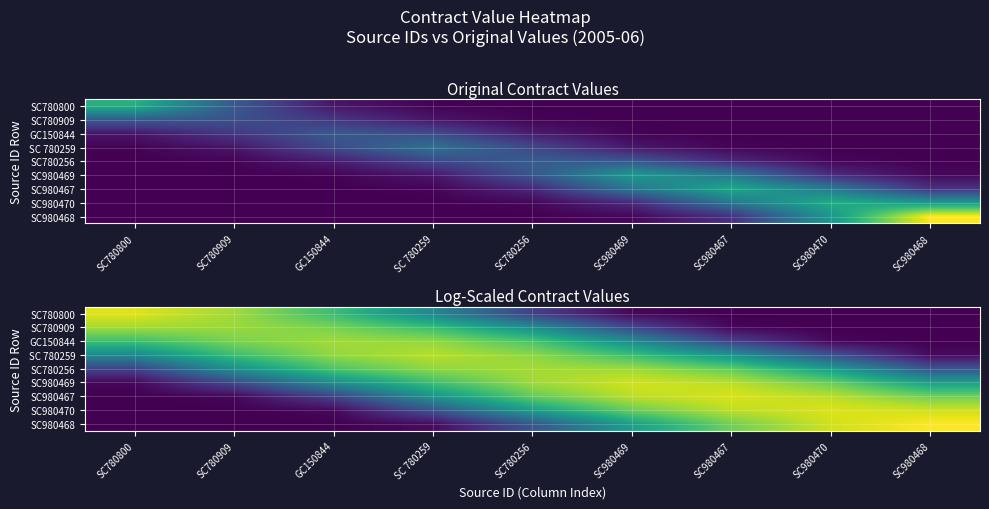

Is it true that SC780256 equals 6.9 at SC980467?

True